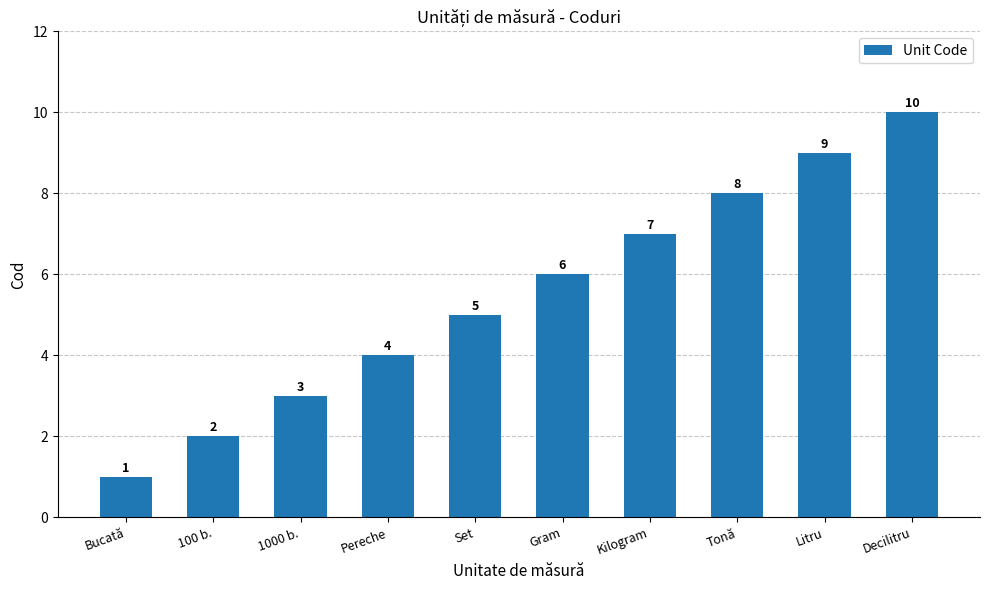

Which label corresponds to the smallest value in the chart?

Bucată